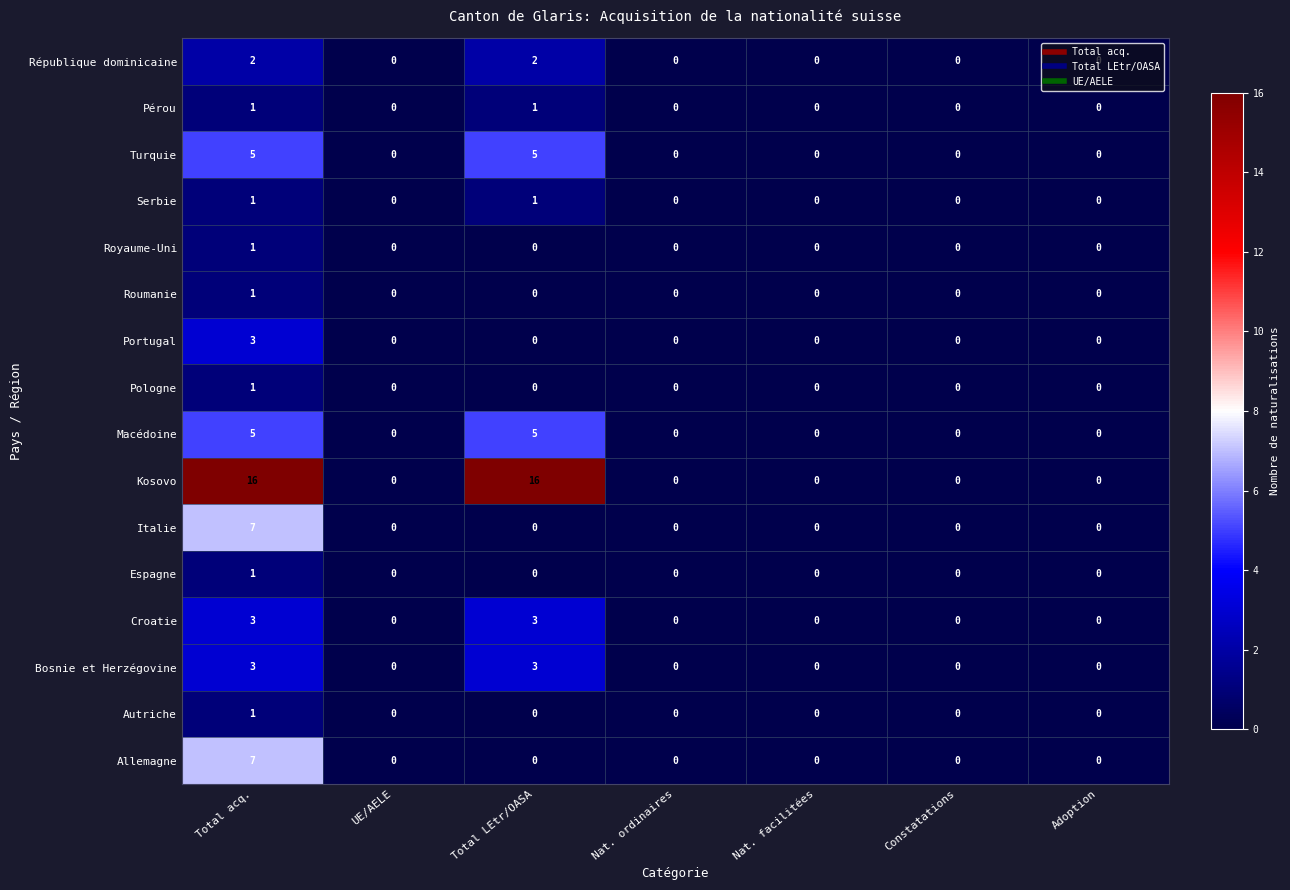

What is the greatest value displayed?

16